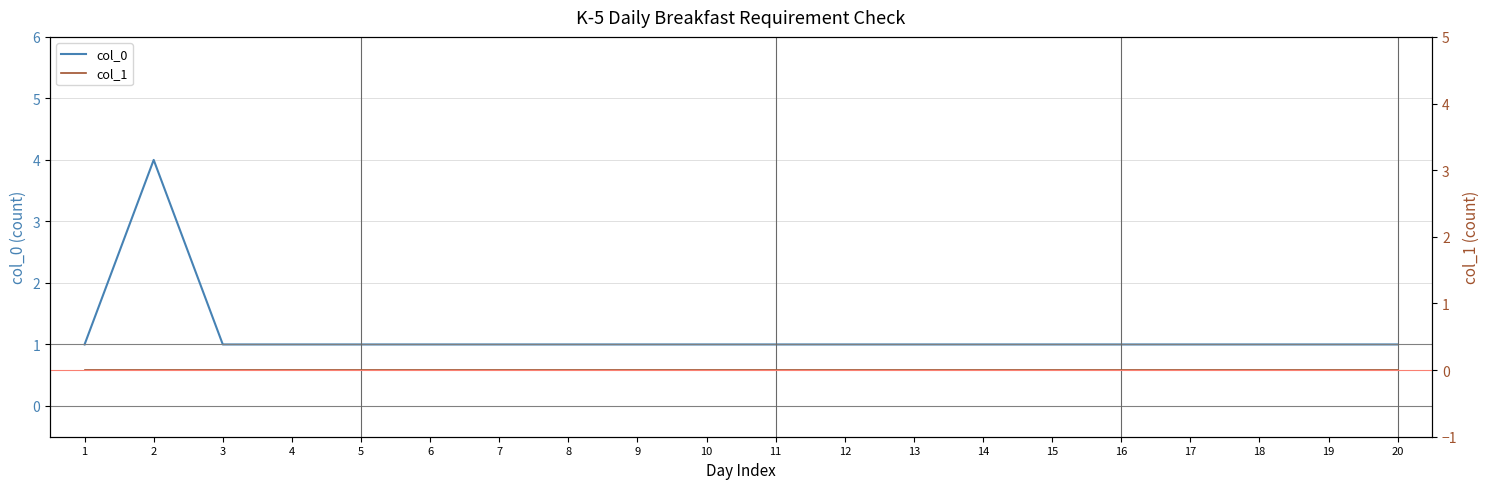

True or false: col_1 and col_0 intersect in this chart.

False